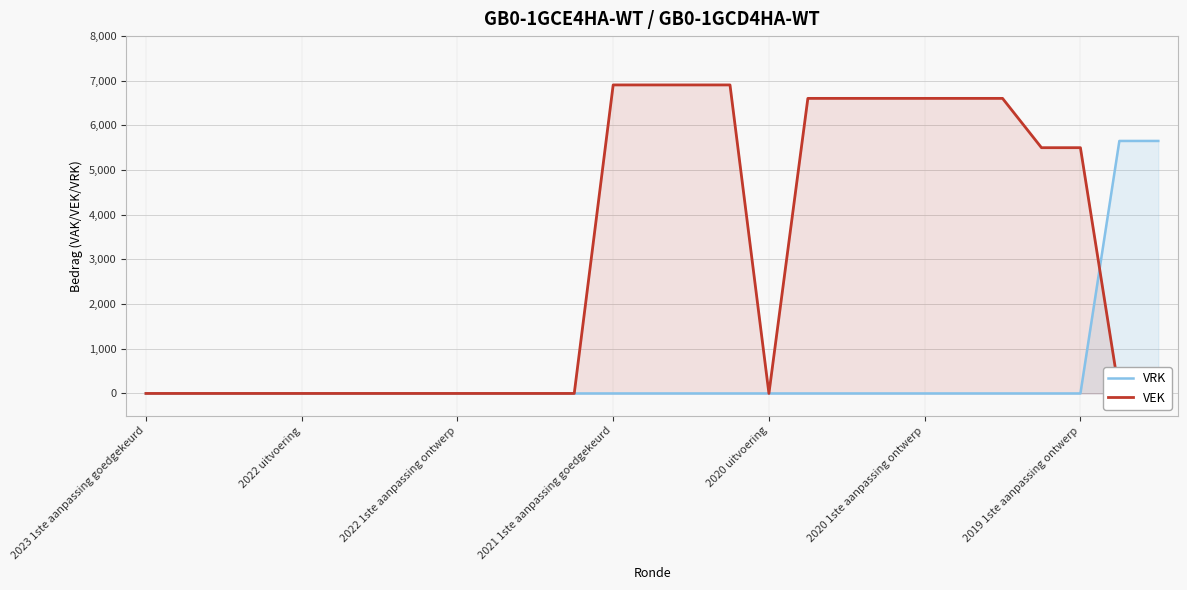

What is the difference between the maximum and minimum values in the VEK series?

6907